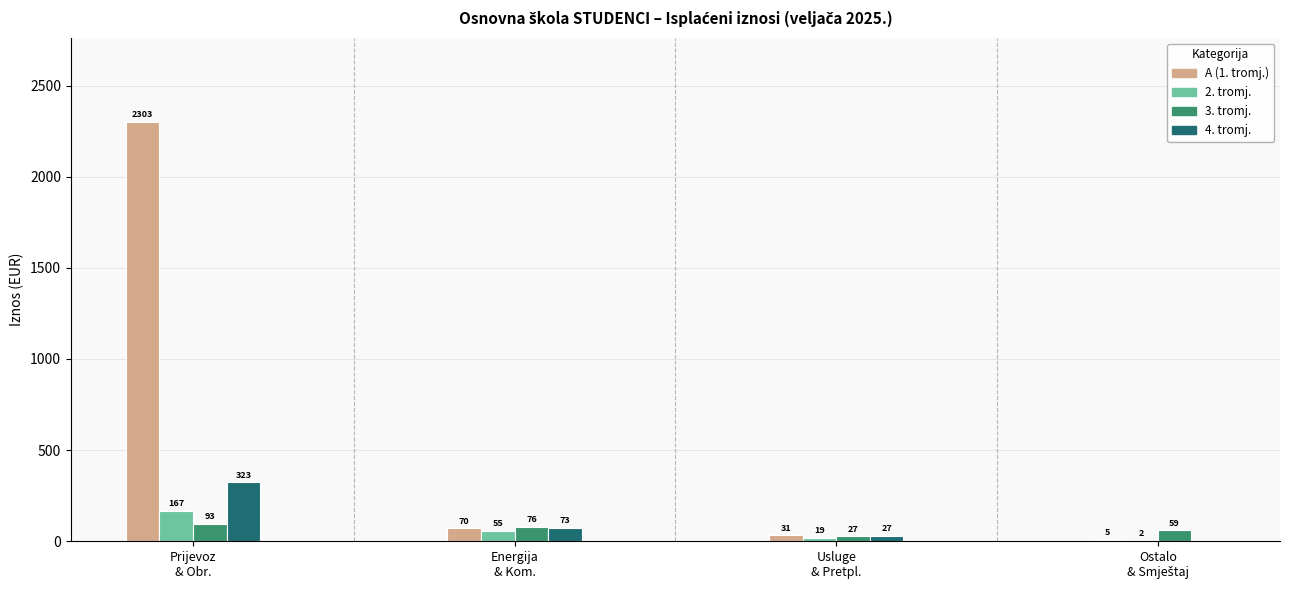

The 4. tromj. series shows 322.9 at Prijevoz
& Obr.. True or false?

True